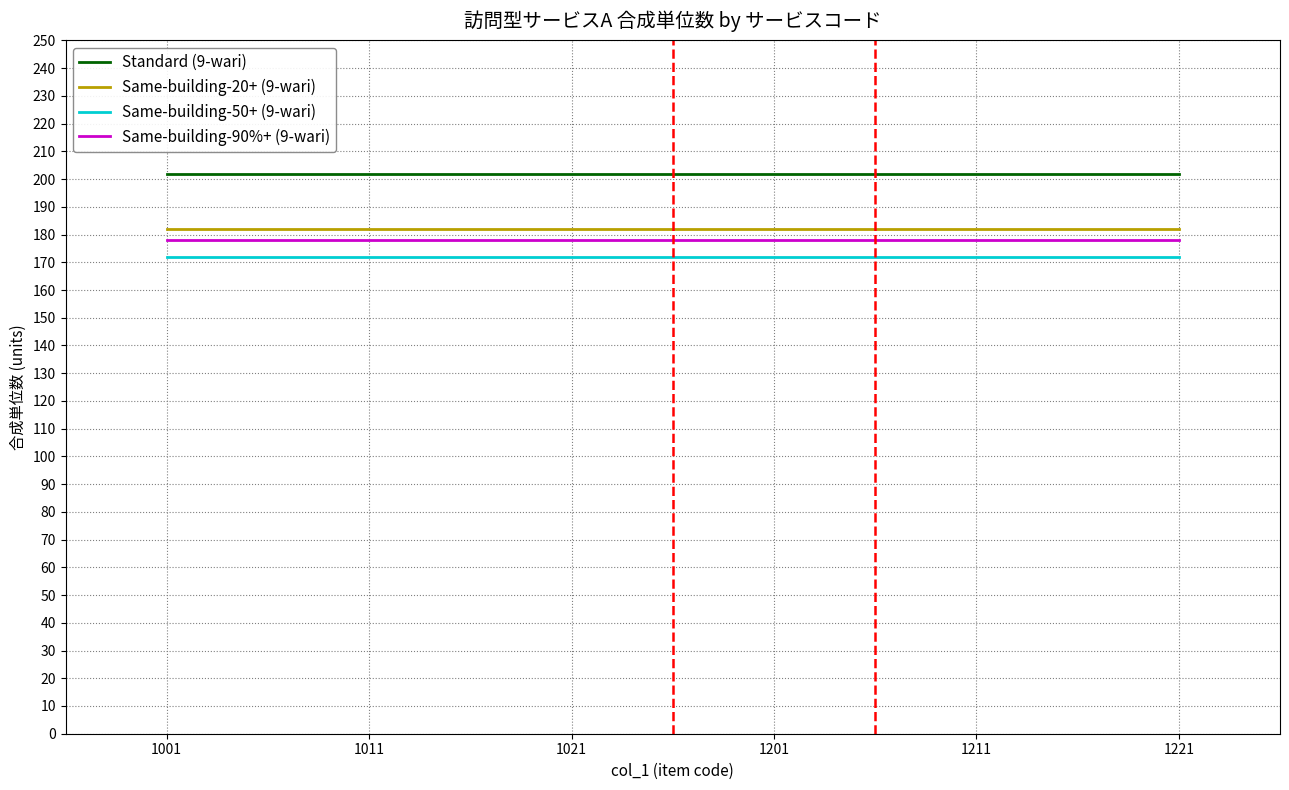

The Same-building-50+ (9-wari) series shows 279 at 1001. True or false?

False